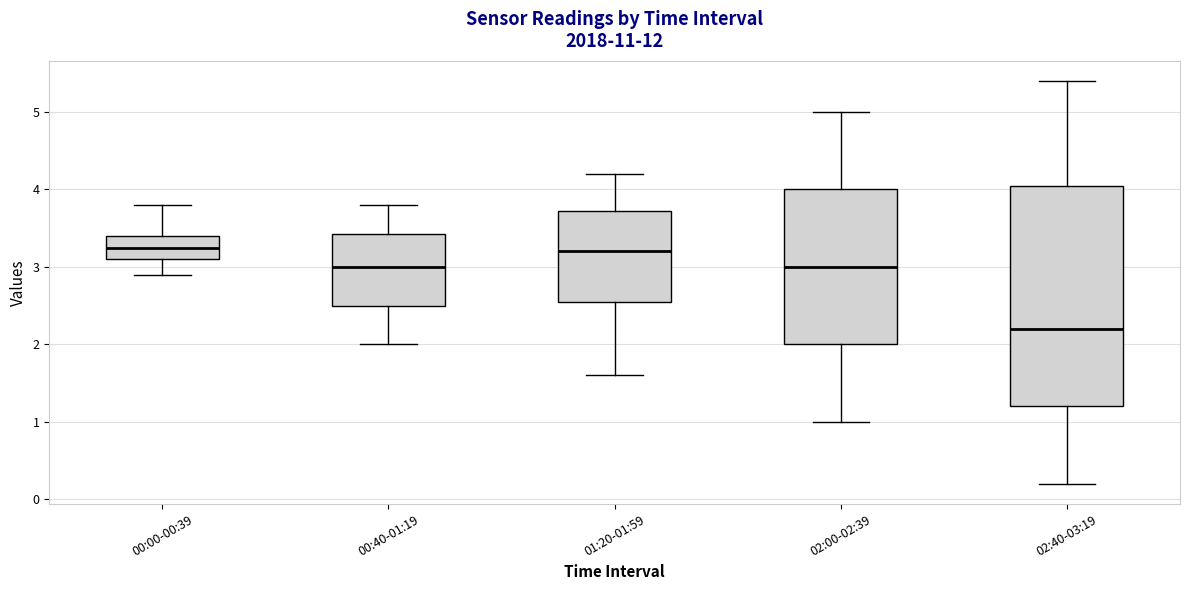

Comparing the boxes themselves (not the whiskers), which one is the tallest?

02:40-03:19